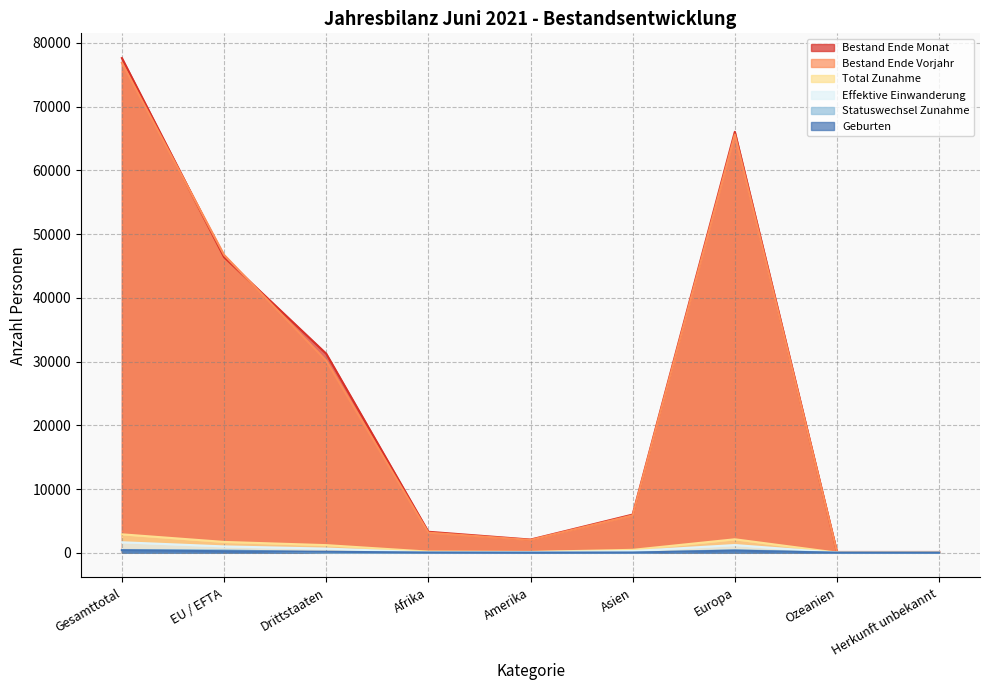

How many distinct data groups are displayed?

6